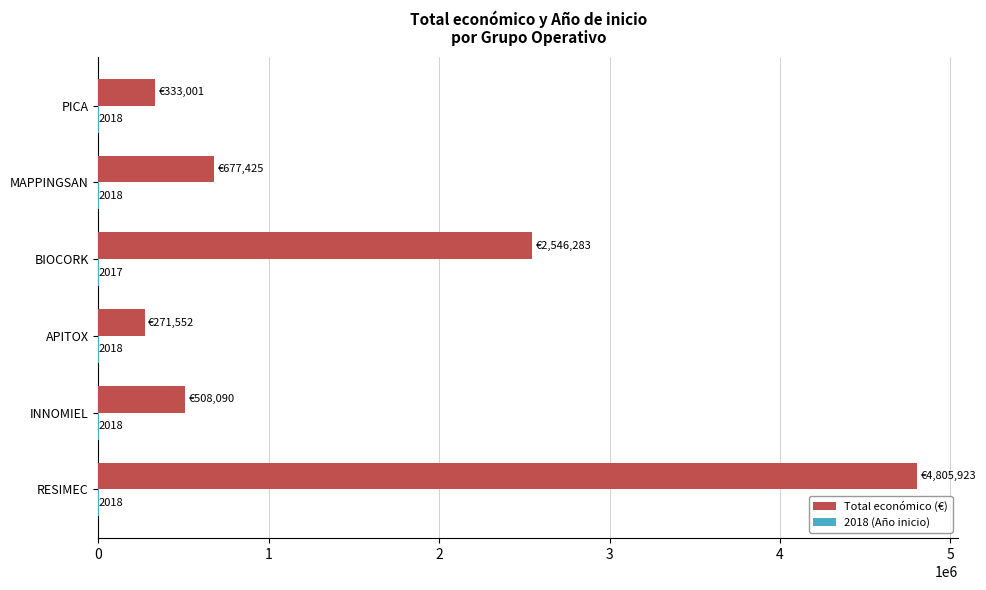

What is the approximate value of Total económico (€) at INNOMIEL?

508090